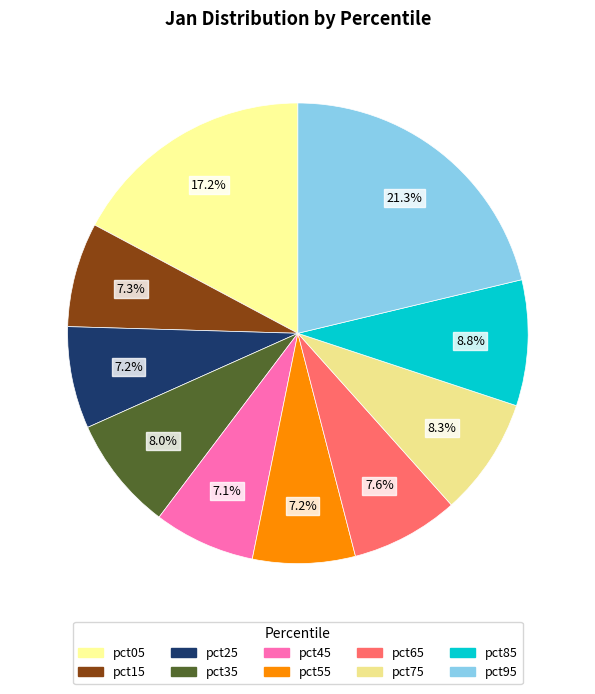

True or false: pct75 accounts for 8% of the total.

True